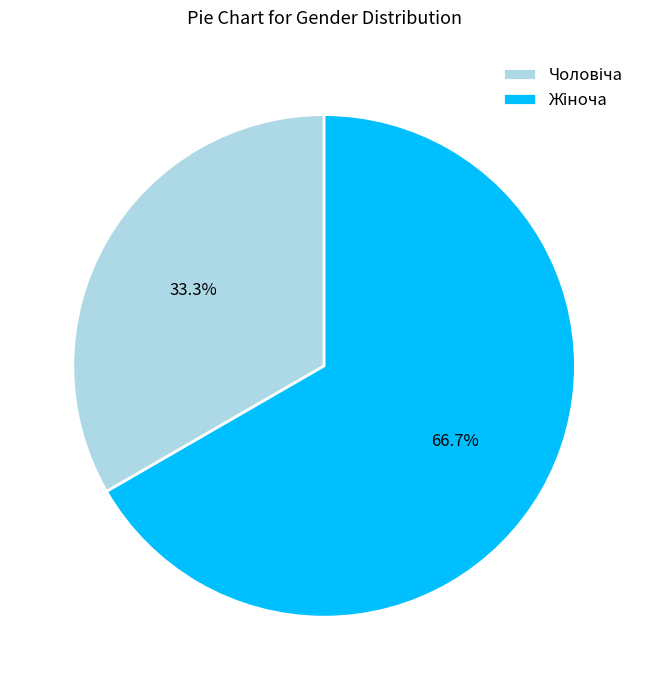

Is there any slice that represents more than half of the pie?

Yes